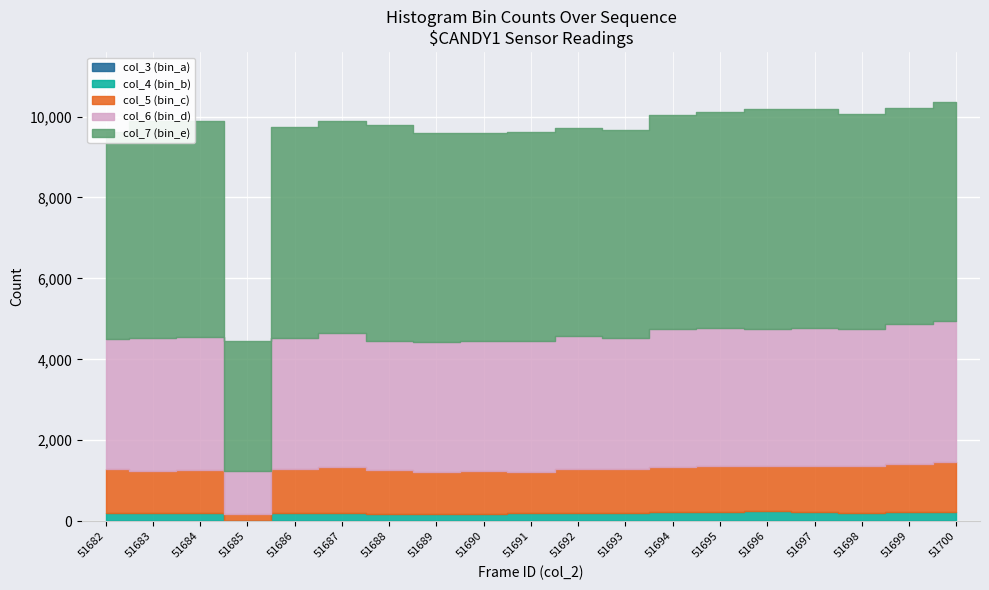

What is the difference between the maximum and minimum values in the col_4 (bin_b) series?

215